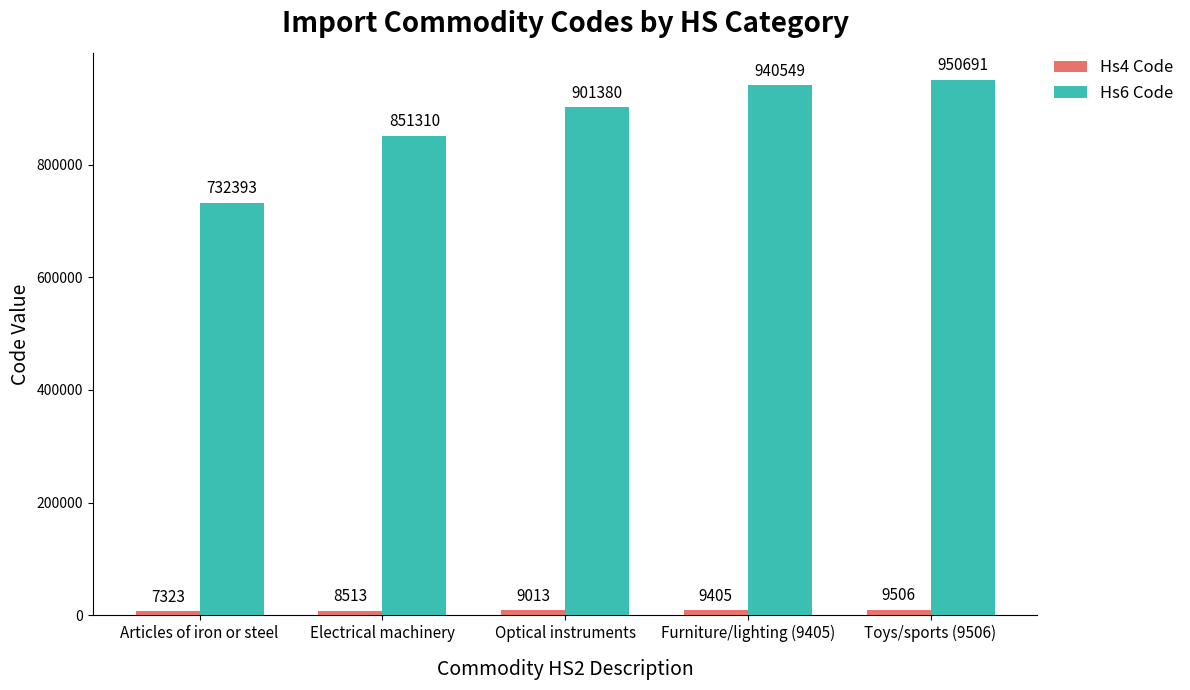

True or false: Hs6 Code has a value of 1162993 at Articles of iron or steel.

False